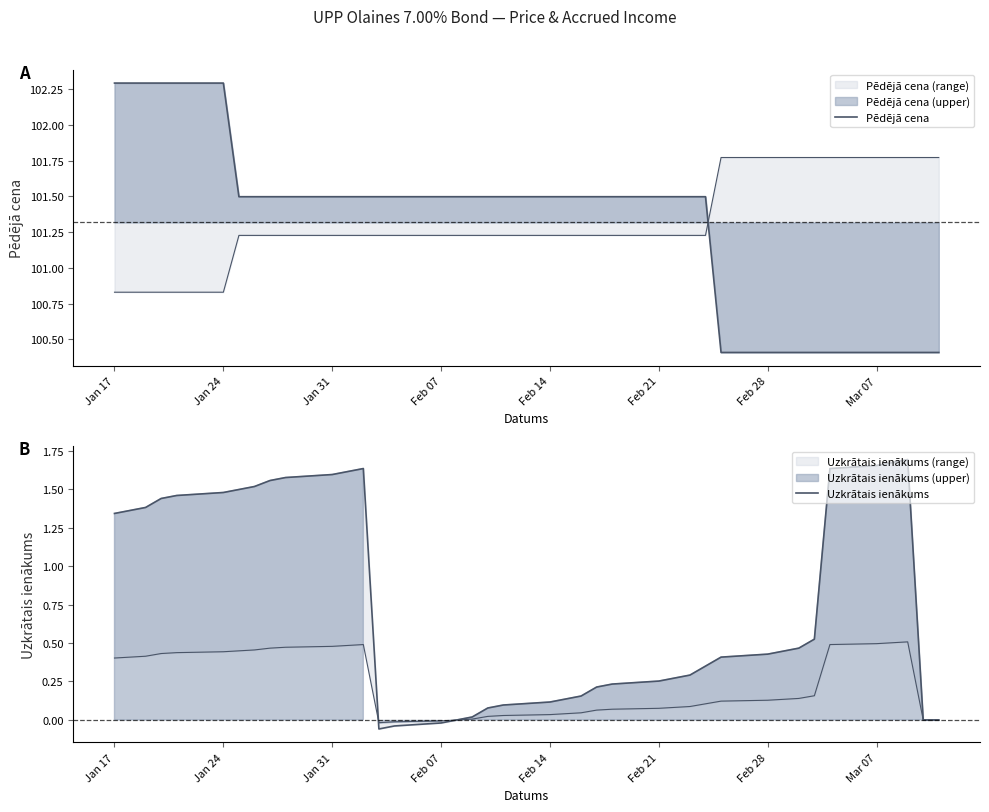

What is the highest value of the Pēdējā cena series?

102.3